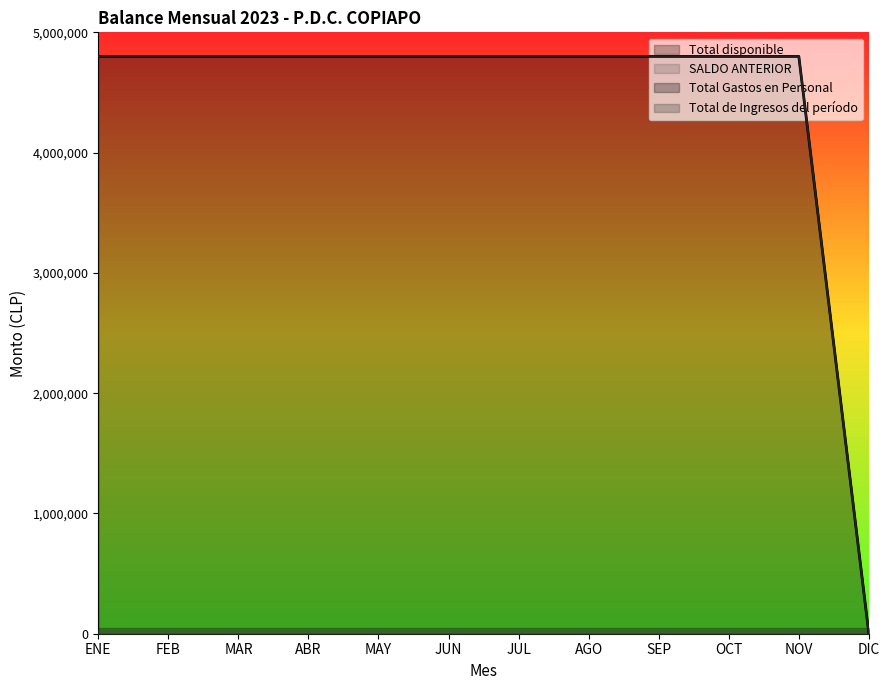

Count the number of categories in the chart.

12